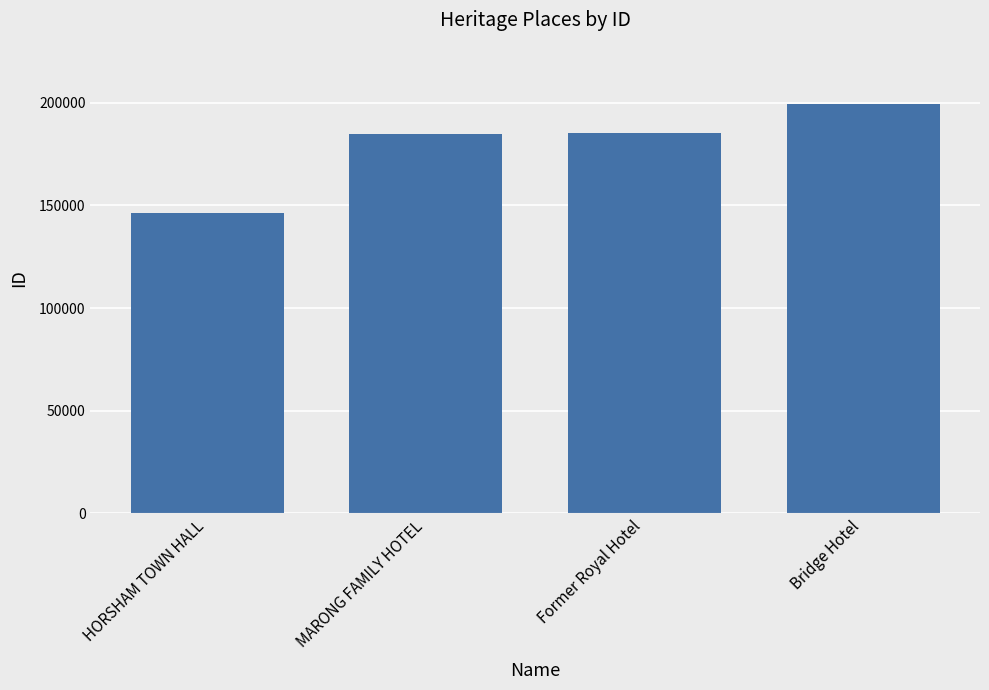

What value does the data have at Bridge Hotel?

199278